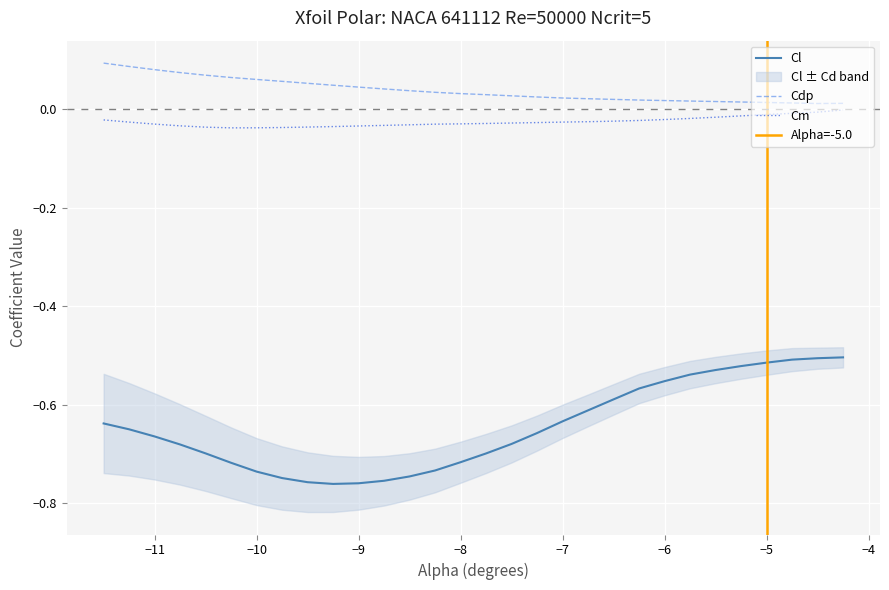

True or false: Cl and Cdp cross at least once.

False